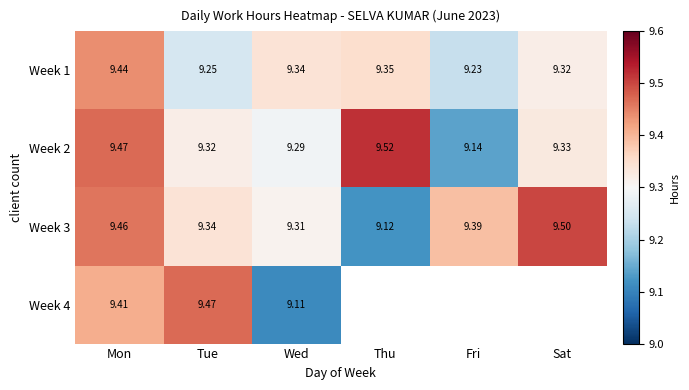

What is the spread (max minus min) of values at Sat?

0.2